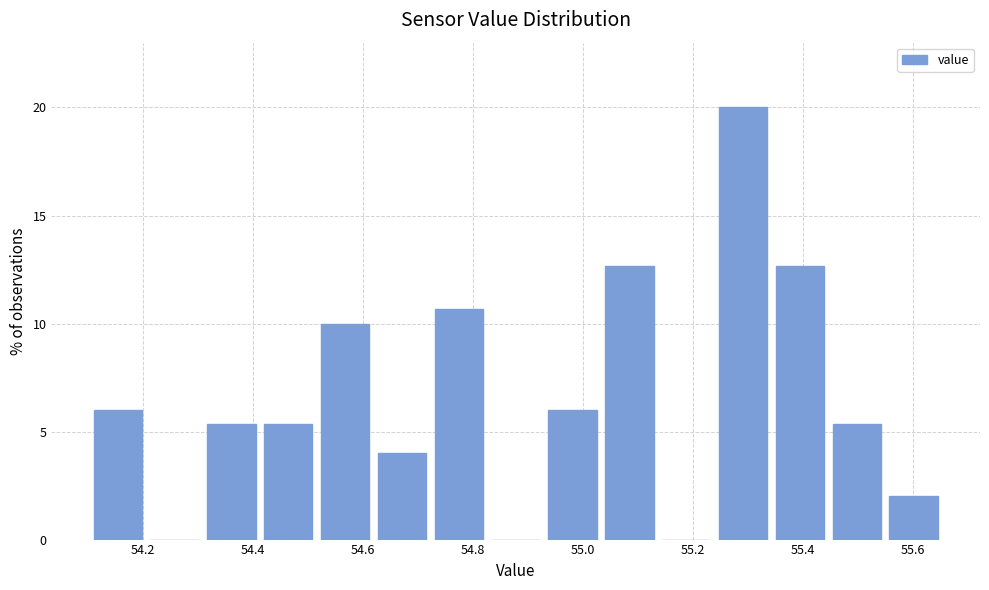

Reading left to right, list every bar in this chart as the range it spans on the x-axis followed by its height. Neither the bar edges nor the heights are printed on the chart, so give them approximately, as read against the axes.

54.12 to 54.22: 6.0
54.22 to 54.32: 0
54.32 to 54.42: 5.5
54.42 to 54.52: 5.5
54.52 to 54.62: 10.0
54.62 to 54.74: 4.0
54.74 to 54.84: 10.5
54.84 to 54.94: 0
54.94 to 55.04: 6.0
55.04 to 55.14: 12.5
55.14 to 55.24: 0
55.24 to 55.36: 20.0
55.36 to 55.46: 12.5
55.46 to 55.56: 5.5
55.56 to 55.66: 2.0